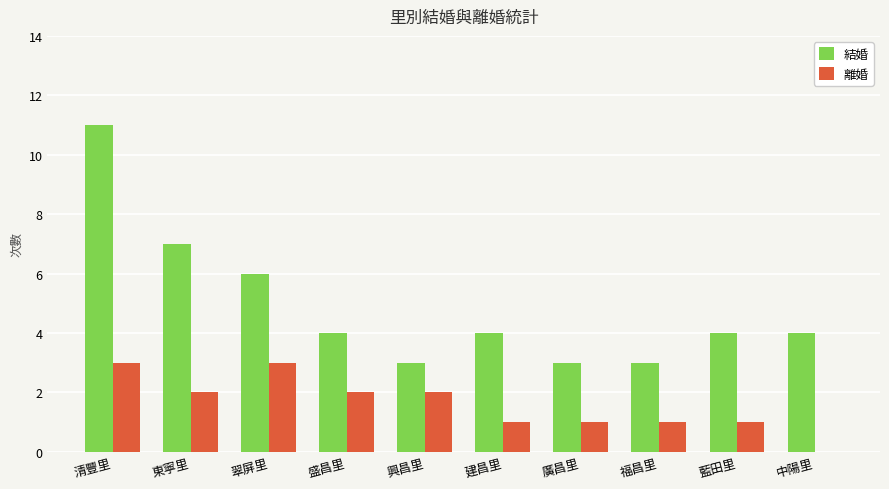

What is the approximate value of 結婚 at 廣昌里?

3